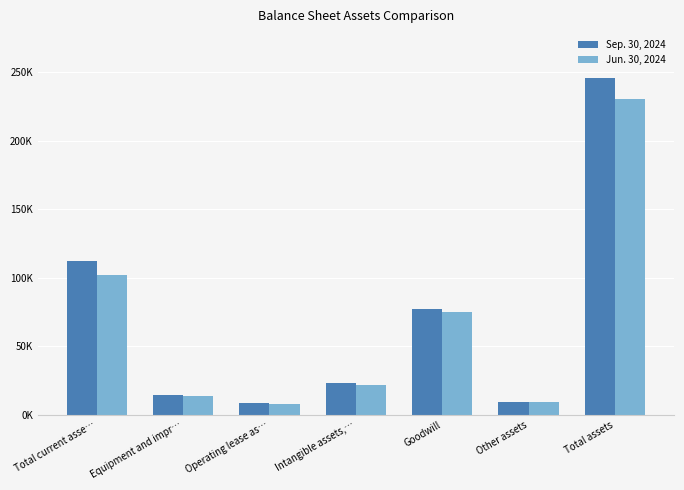

Which category has the lowest value in the Sep. 30, 2024 series?

Operating lease as…